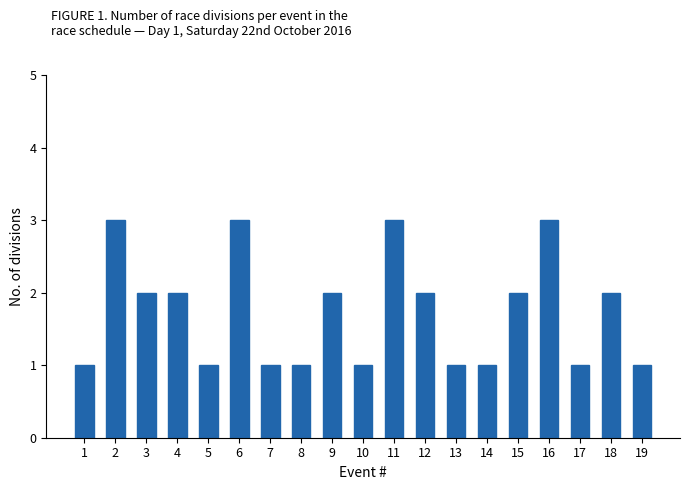

What value does the data have at 6?

3